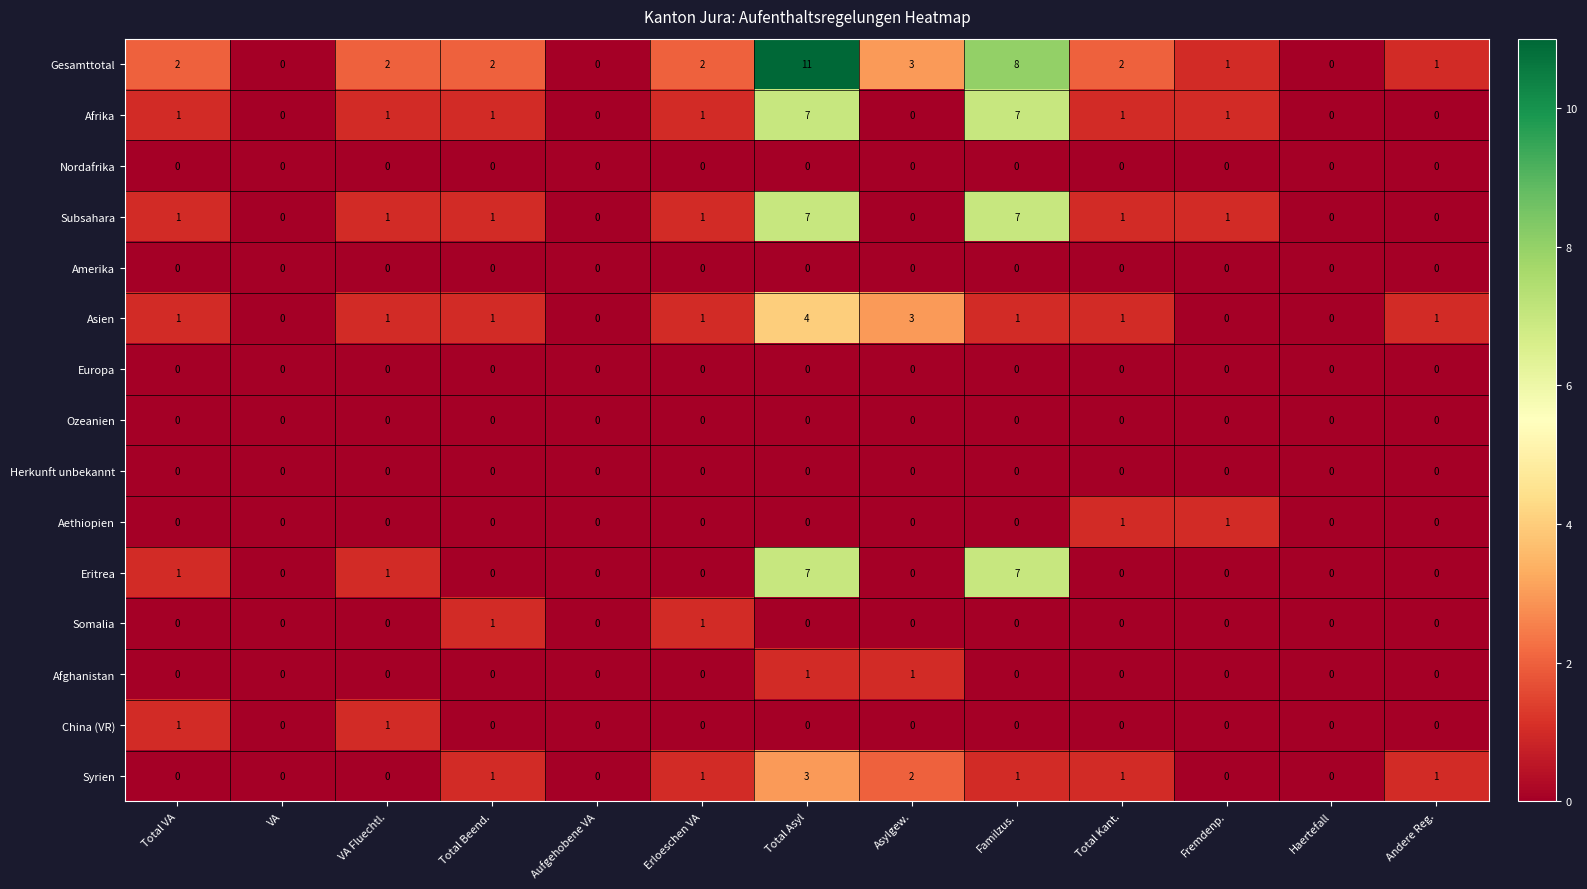

Which series has the widest spread of values?

Gesamttotal